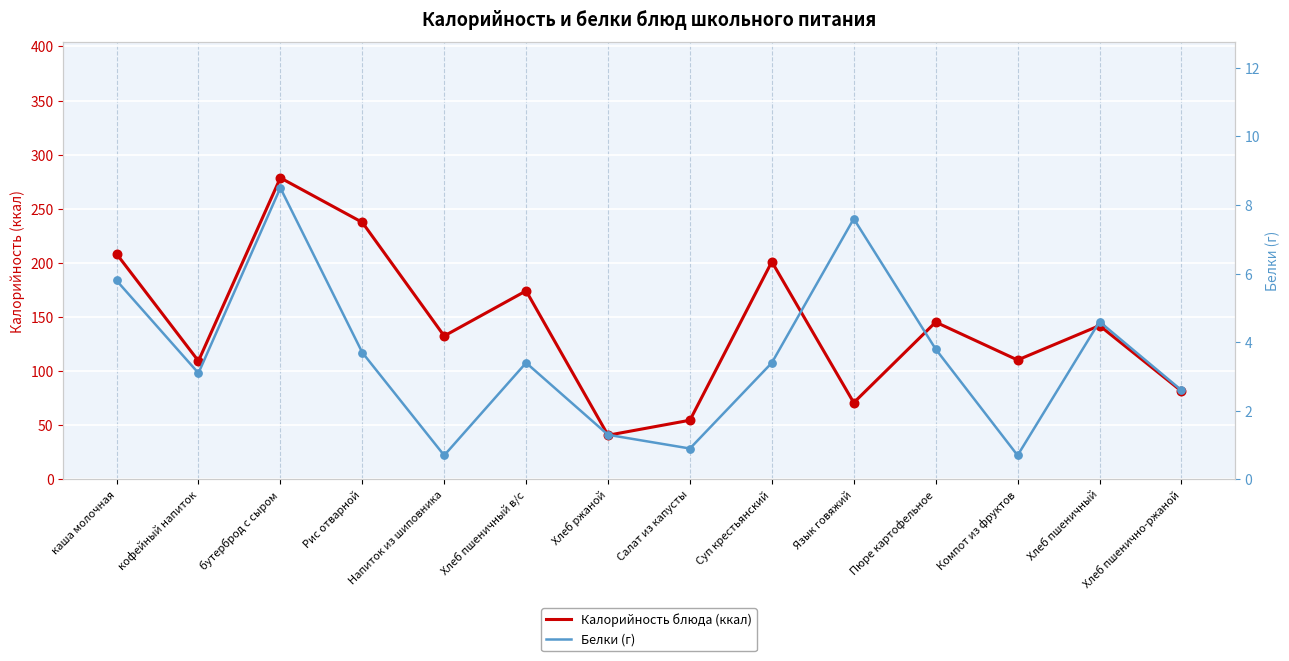

Which series reaches the minimum Y coordinate?

Белки (г)